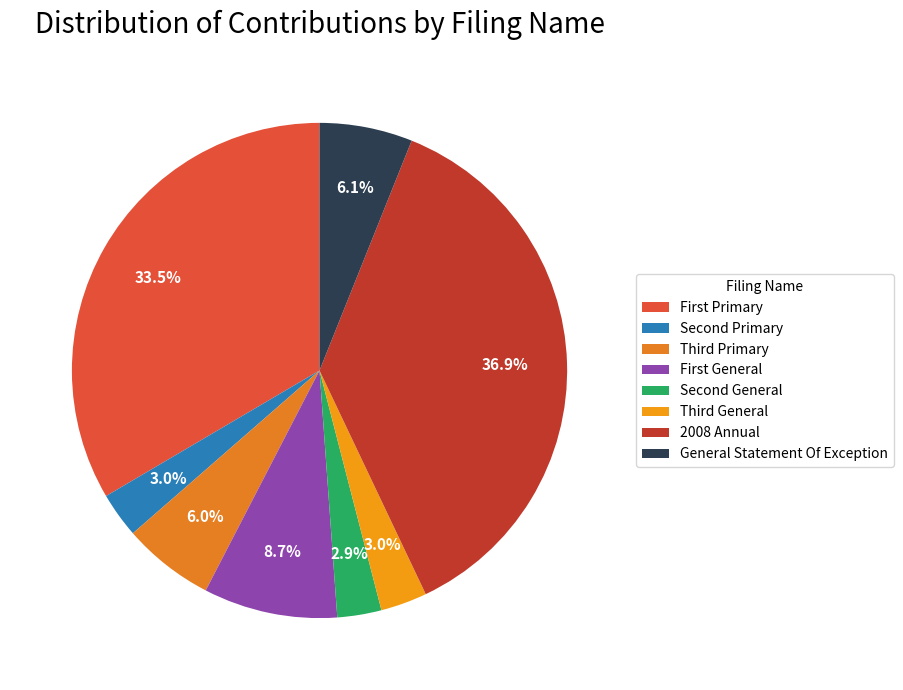

Is it true that General Statement Of Exception is 1% of the pie?

False